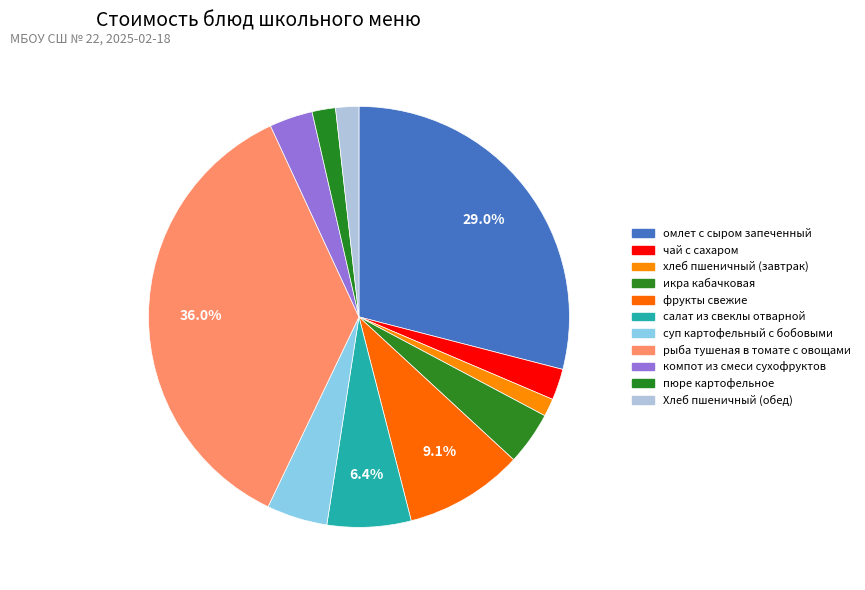

To the nearest percent, what portion does рыба тушеная в томате с овощами represent?

36%